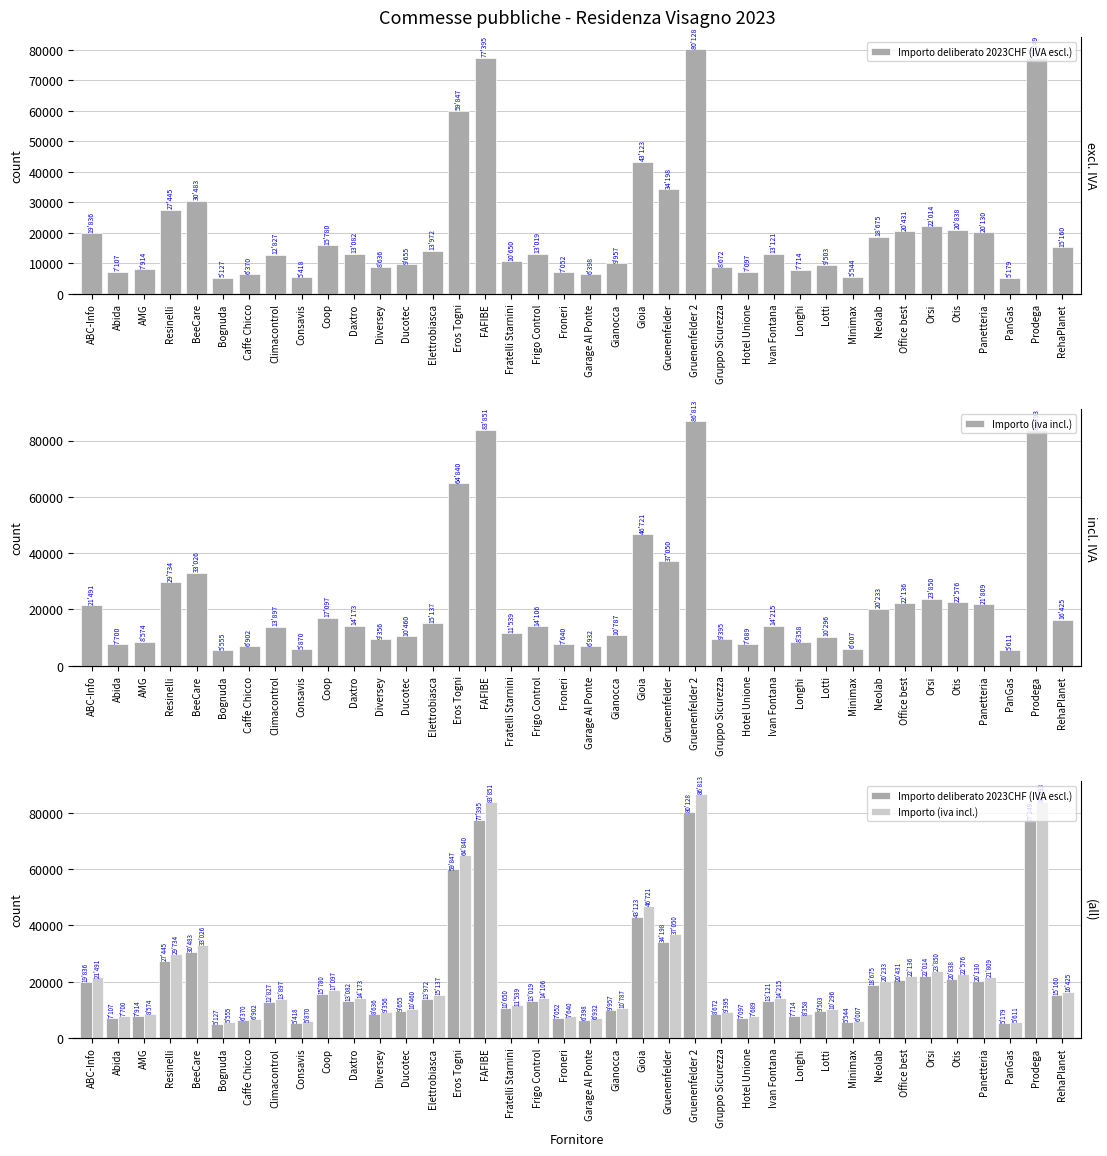

The value of Importo (iva incl.) at Daxtro is 14173.3. True or false?

True